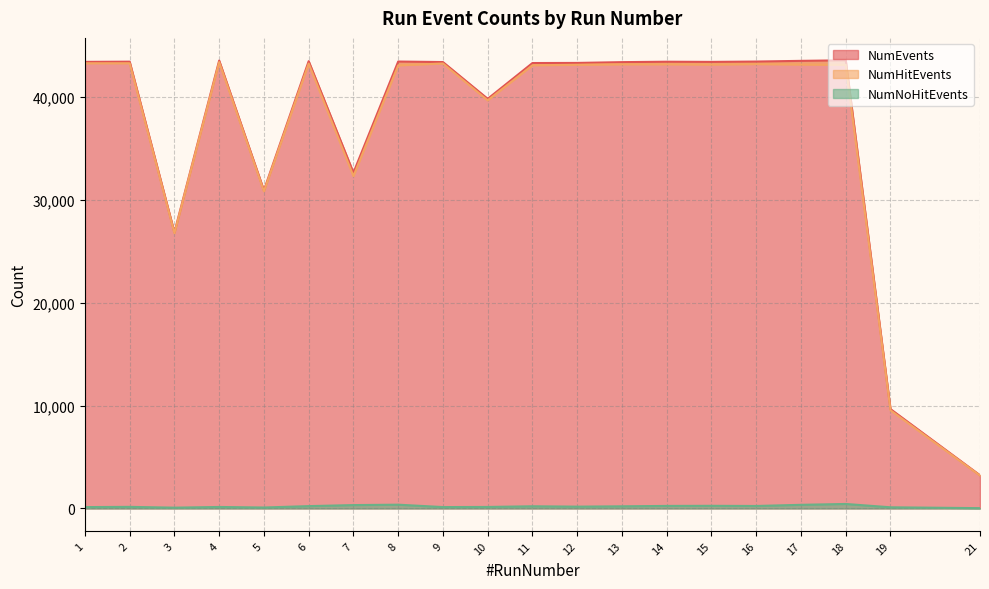

How many lines are shown in the chart?

3